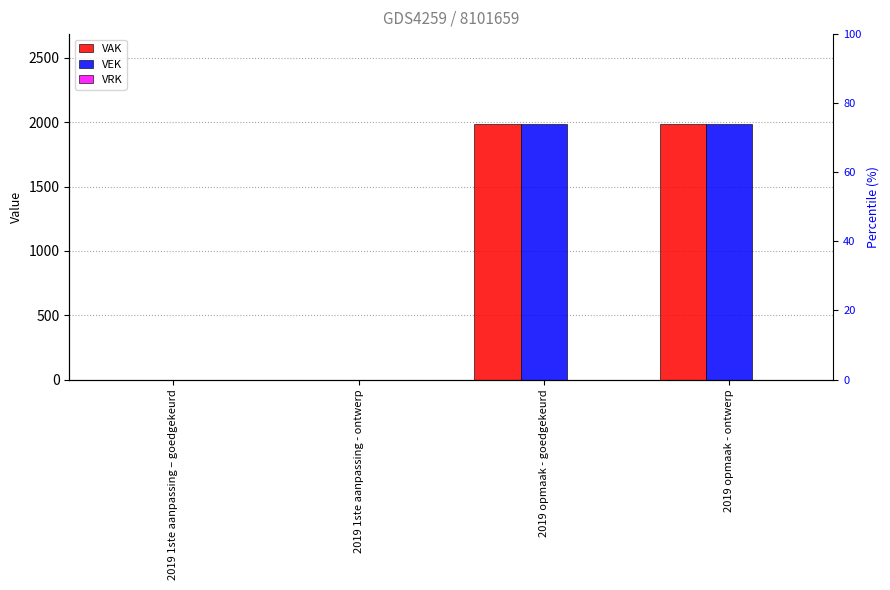

At which category is the sum across all series the highest?

2019 opmaak - goedgekeurd